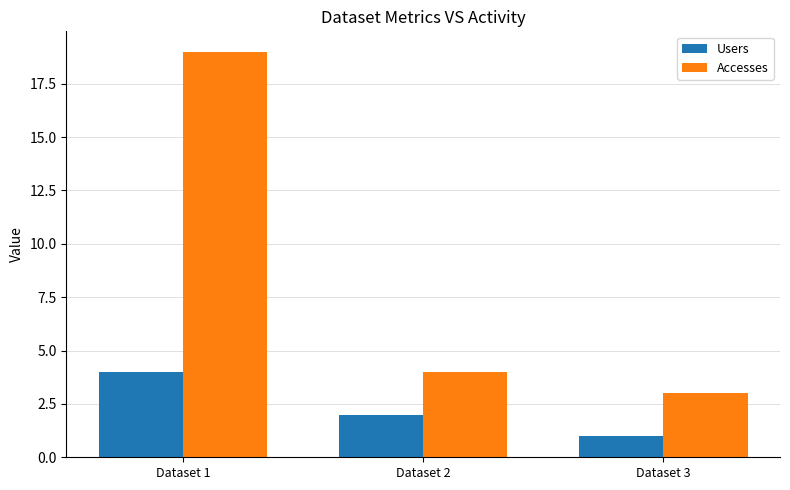

At which category is the sum across all series the highest?

Dataset 1